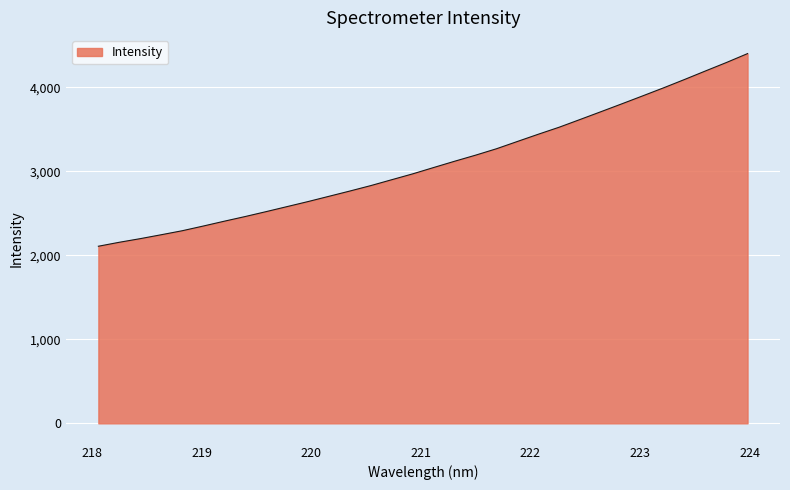

What is the difference between the maximum and minimum values?

2292.7